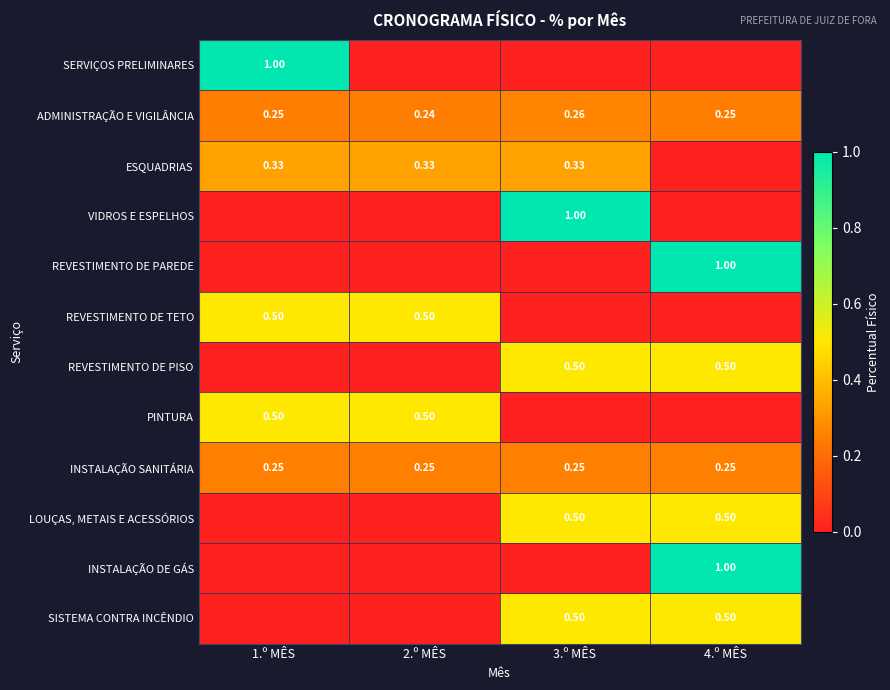

Is the value of INSTALAÇÃO SANITÁRIA at 2.º MÊS greater than the value of REVESTIMENTO DE TETO at 1.º MÊS?

No